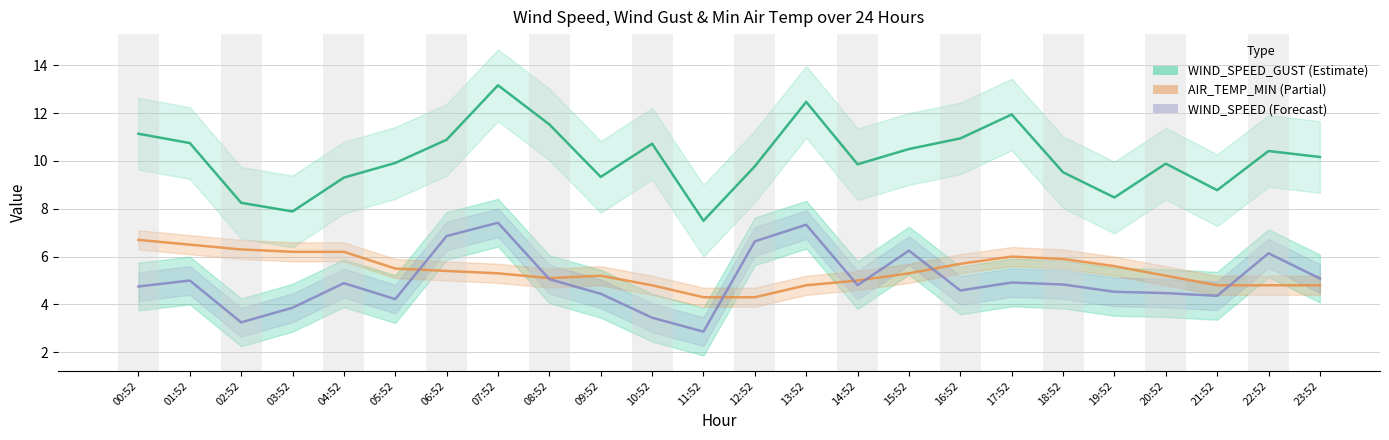

What is the label of the 17th point from the left?

16:52